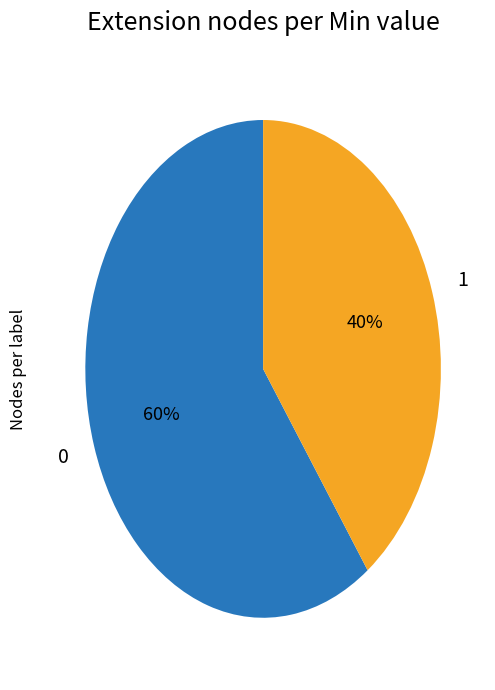

The 1 slice represents 27% of the pie. True or false?

False